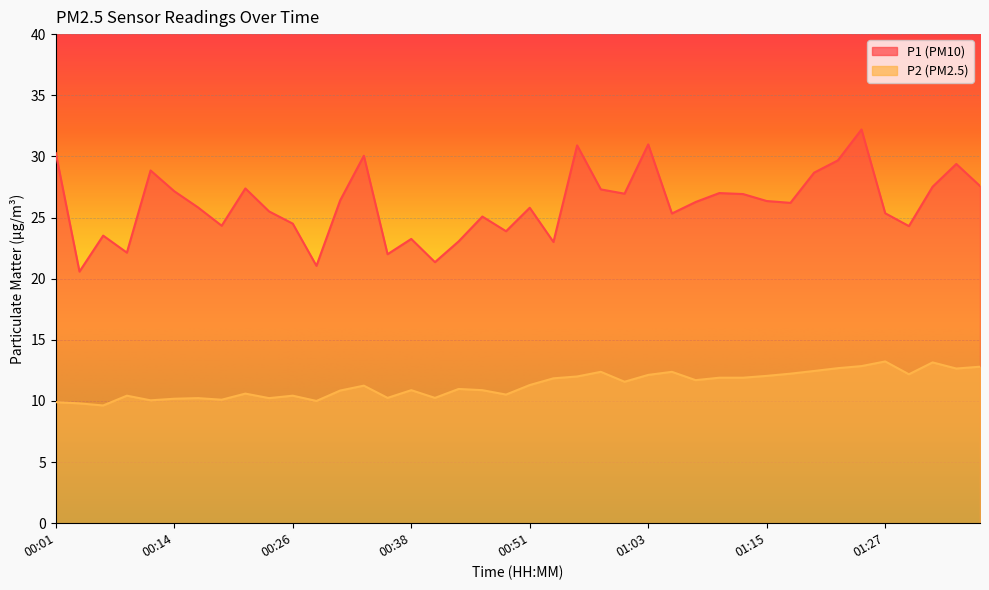

The value of P1 at 01:05 is 25.3. True or false?

True